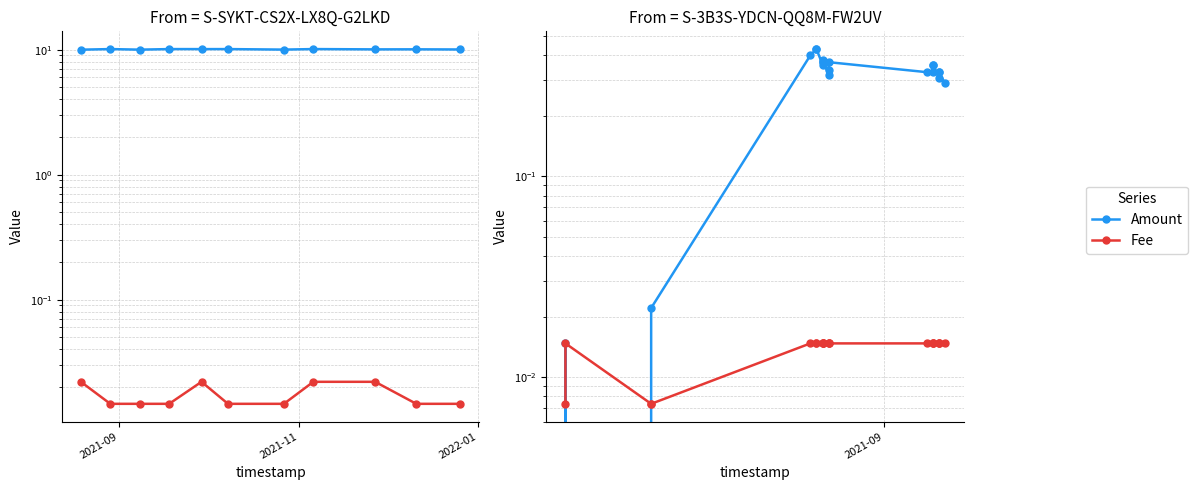

Rank the series by their average value, from highest to lowest.

Amount, Fee